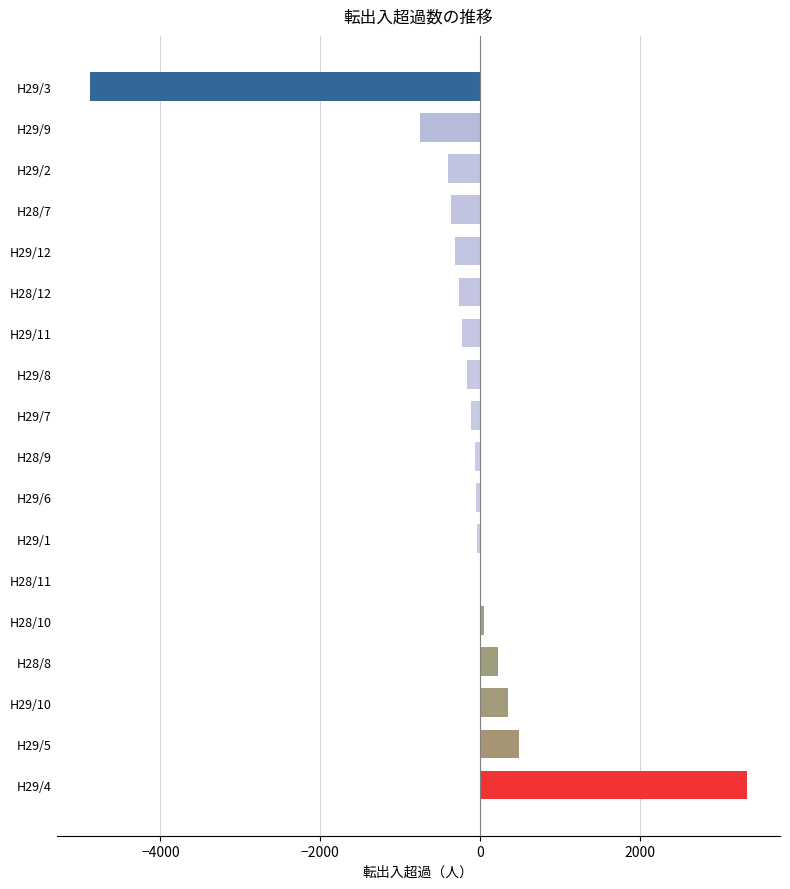

What is the sum of all values?

-3203